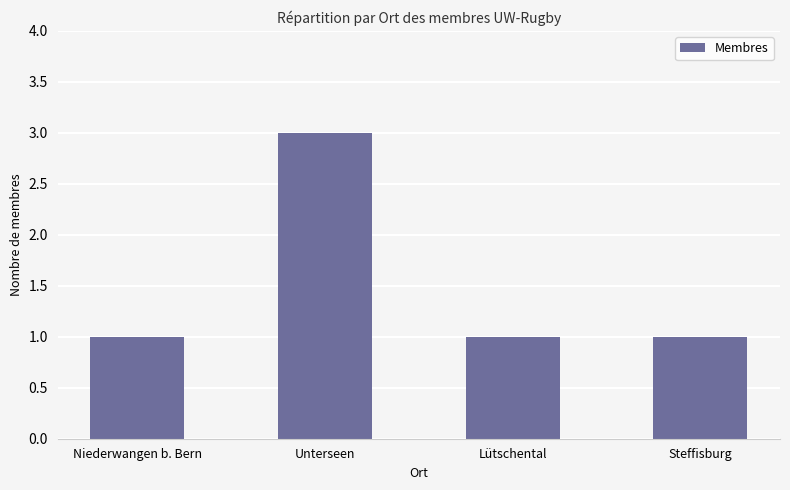

How many bars are there in total?

4